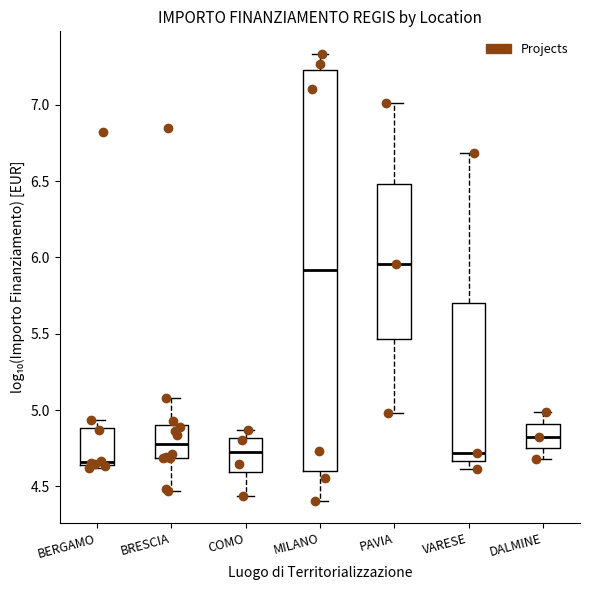

Comparing the boxes themselves (not the whiskers), which one is the tallest?

MILANO